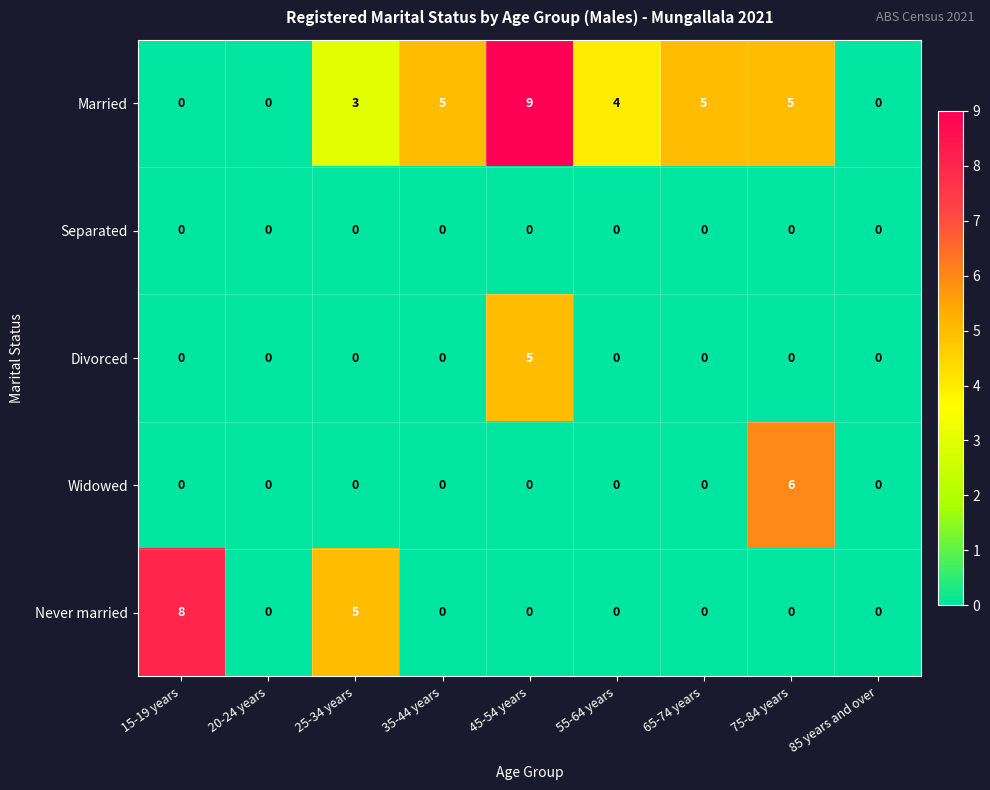

The value of Married at 55-64 years is 4. True or false?

True